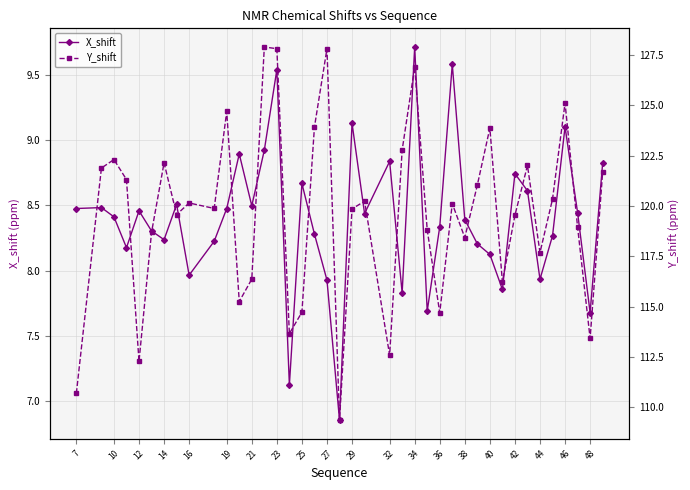

True or false: Y_shift and X_shift intersect in this chart.

False